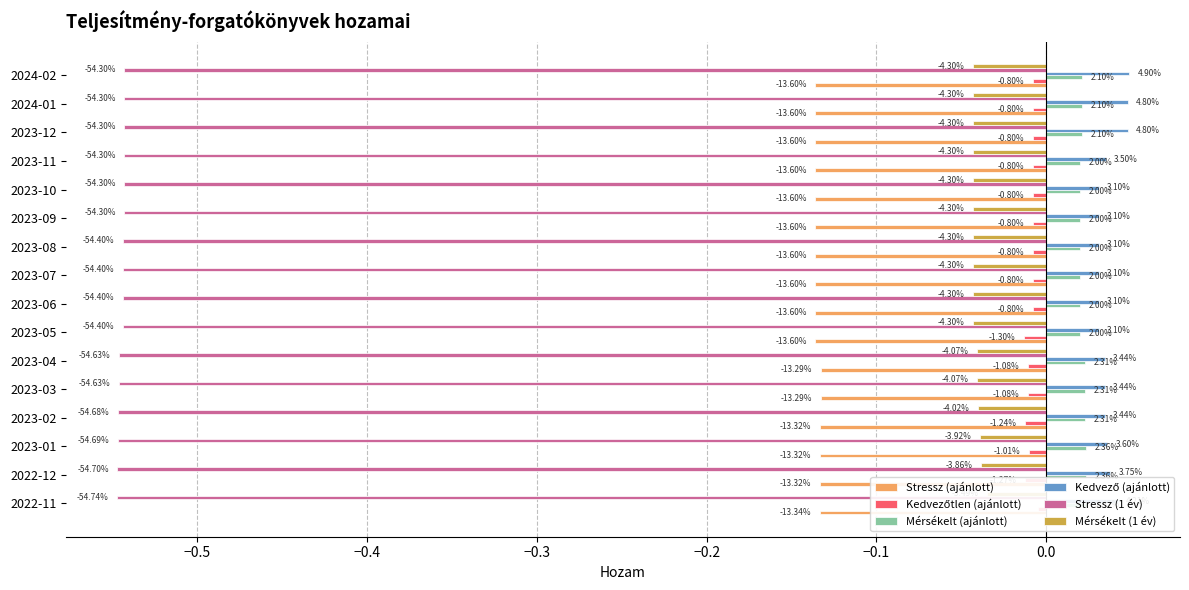

What are all the series names shown in the legend?

Stressz (ajánlott), Kedvezőtlen (ajánlott), Mérsékelt (ajánlott), Kedvező (ajánlott), Stressz (1 év), Mérsékelt (1 év)